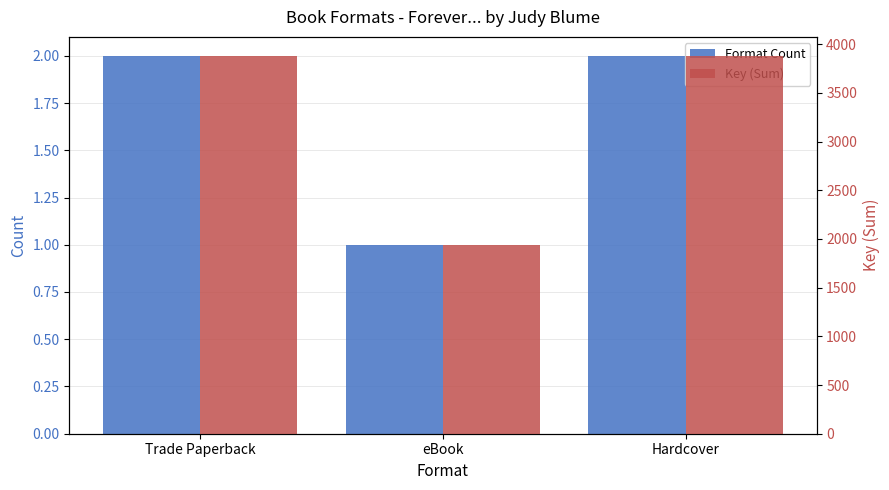

At which category is the sum across all series the highest?

Trade Paperback